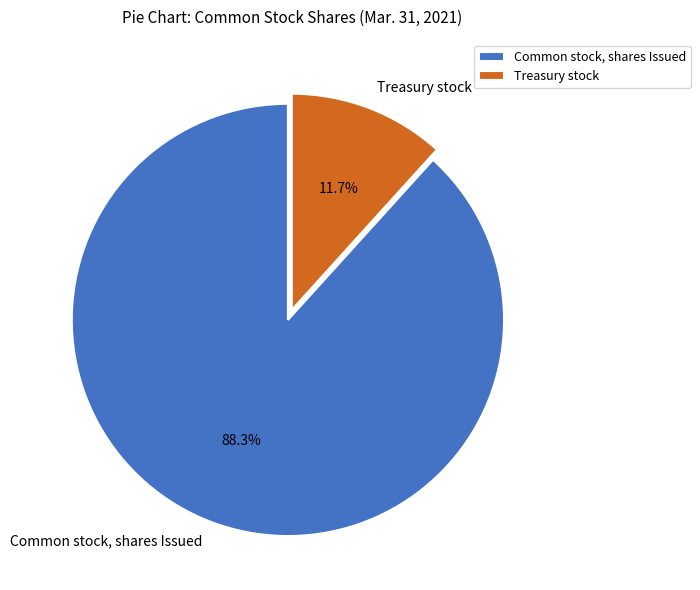

Is it true that Treasury stock is 12% of the pie?

True